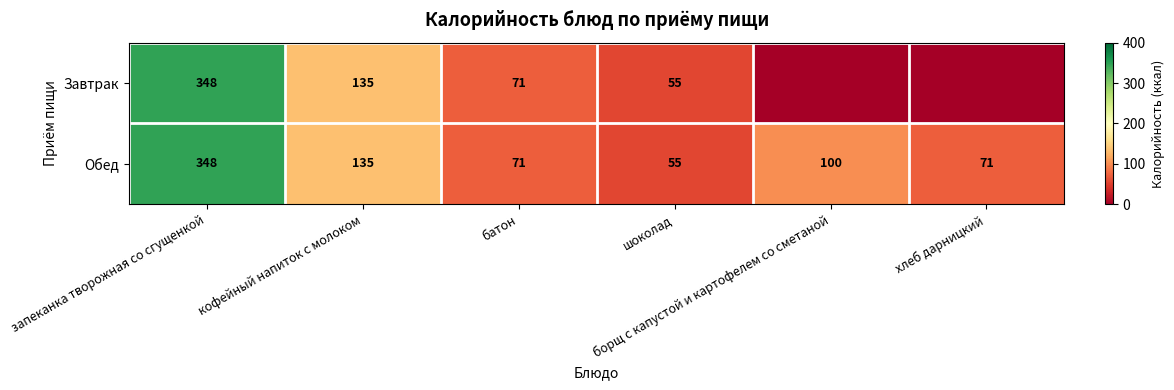

What is the maximum value for Обед?

348